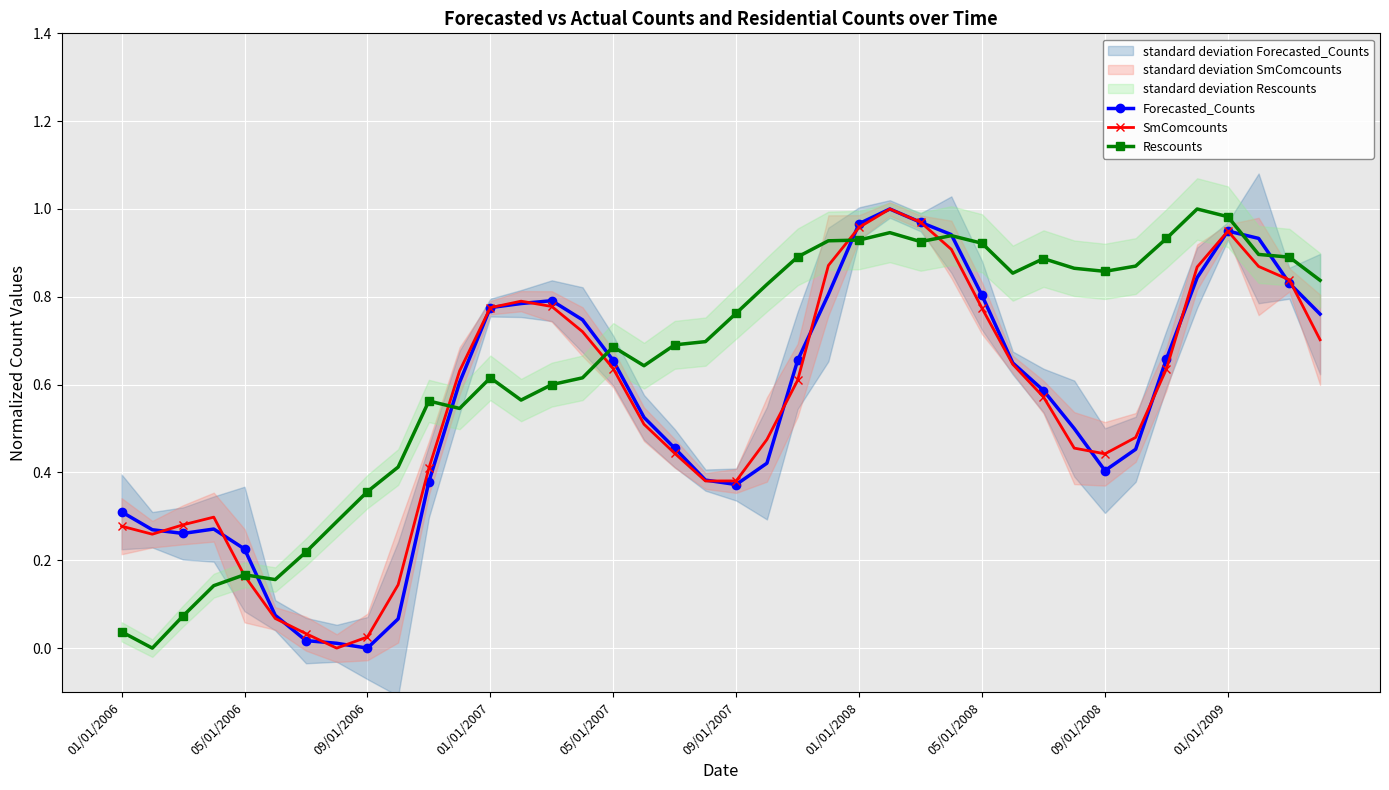

What is the maximum value shown in the chart?

1.0